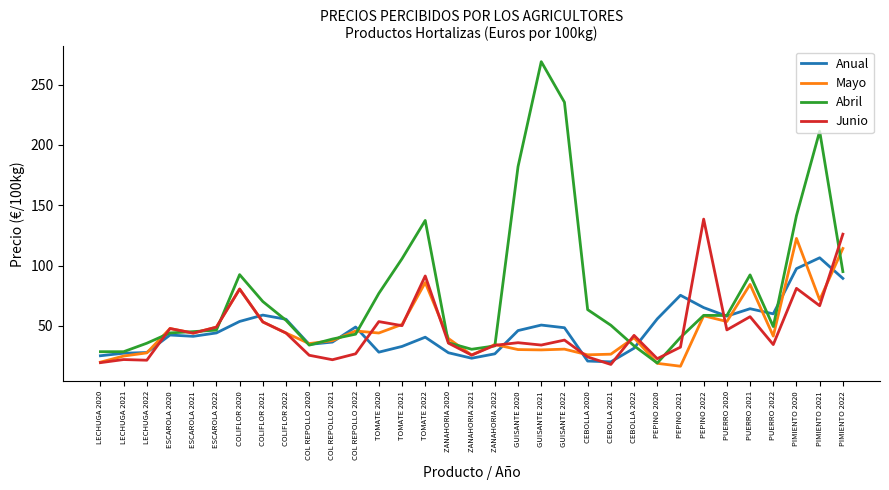

Which series ends up on top after the final intersection of Mayo and Abril?

Mayo